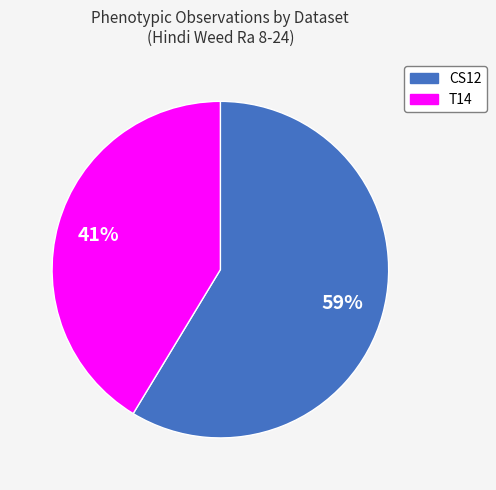

Count the number of slices in the pie.

2